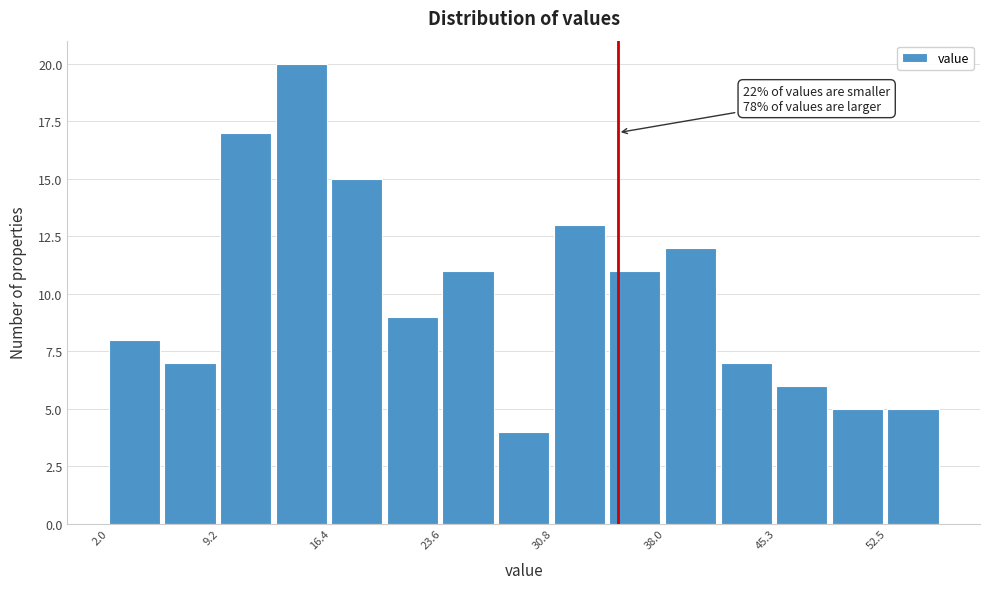

Read against the x-axis, roughly where is the centre of the tallest bar?

14